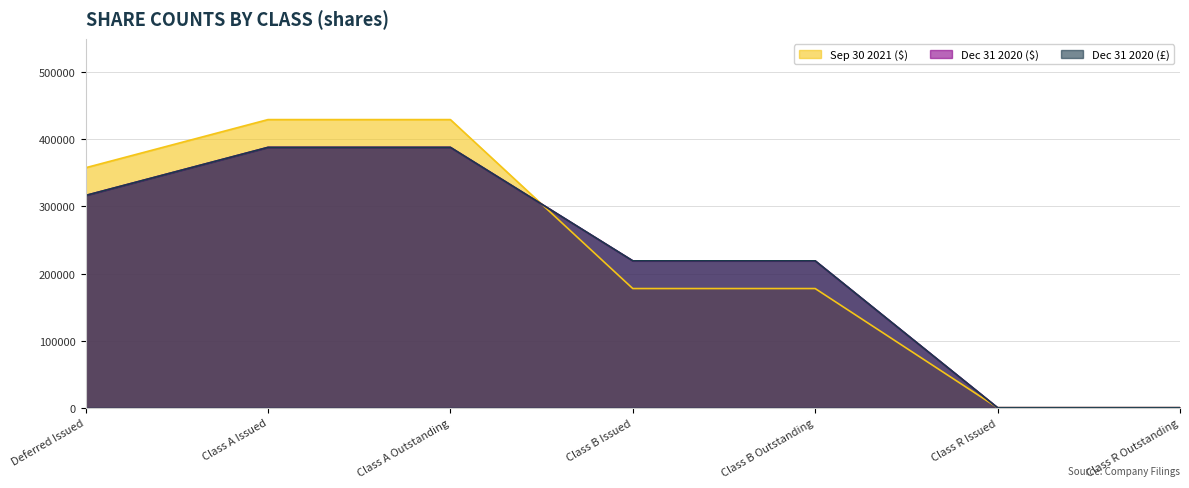

Rank the categories by Sep. 30, 2021$ / sharesshares value from lowest to highest.

Class R Issued, Class R Outstanding, Class B Issued, Class B Outstanding, Deferred Issued, Class A Issued, Class A Outstanding